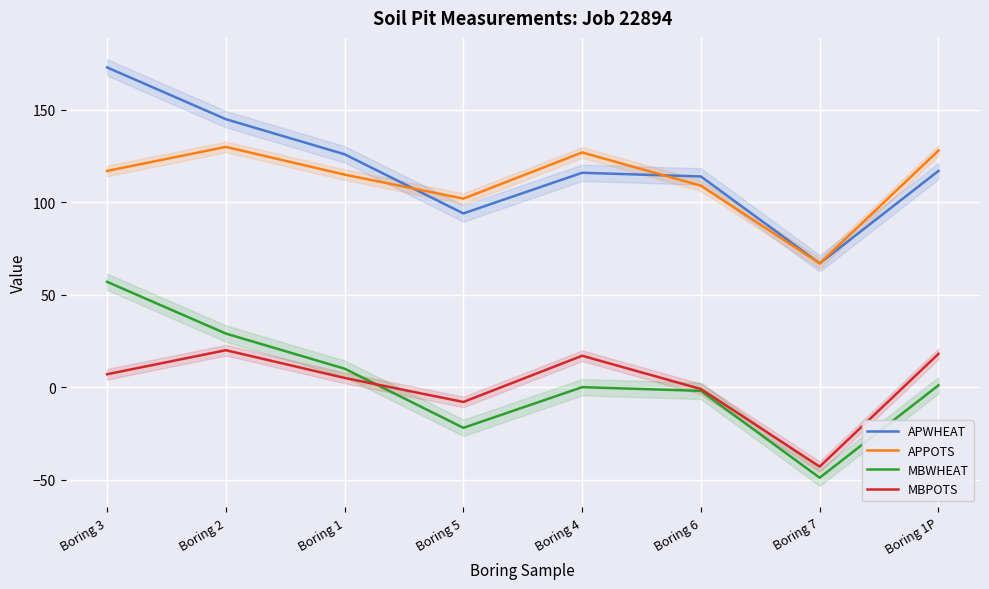

Is this an area chart (filled region under the line)?

No